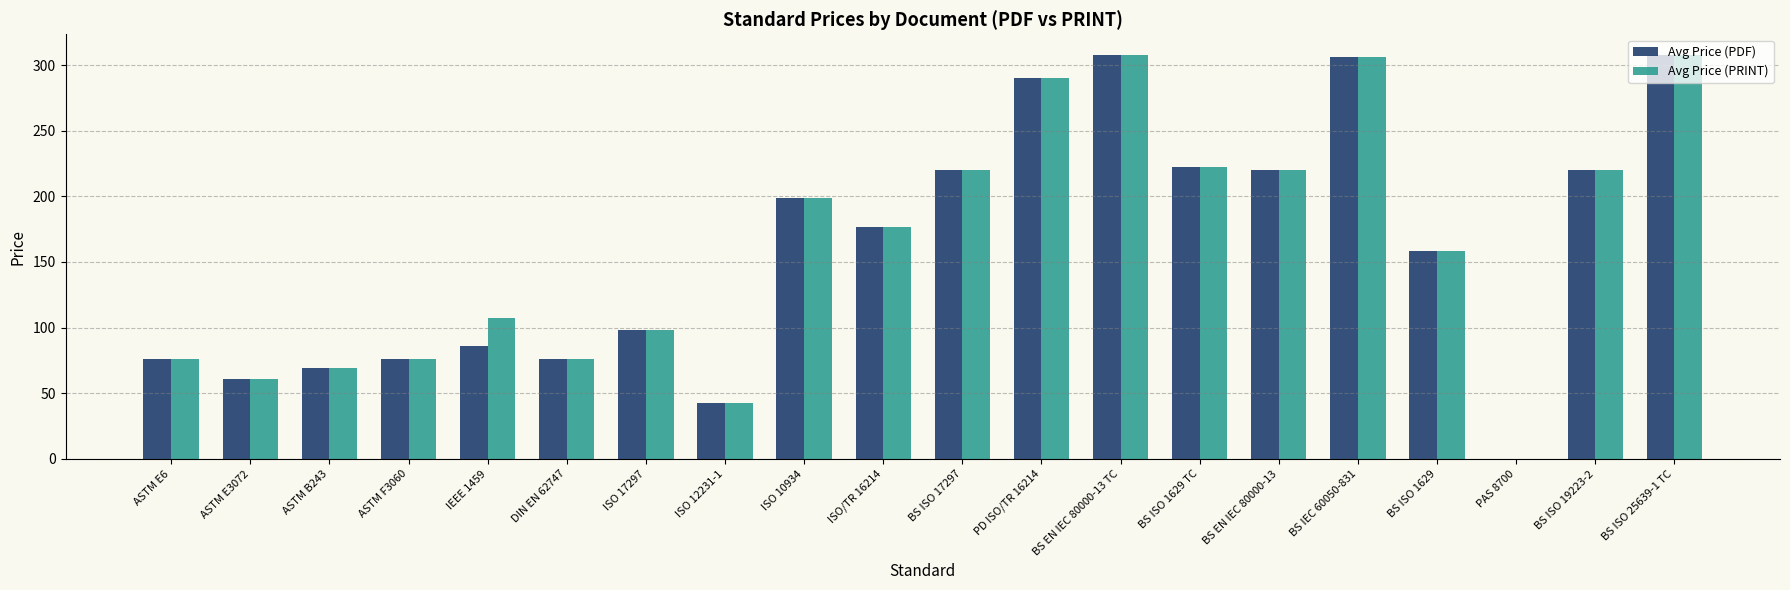

Is the value of Avg Price (PDF) at BS EN IEC 80000-13 TC greater than the value of Avg Price (PRINT) at DIN EN 62747?

Yes